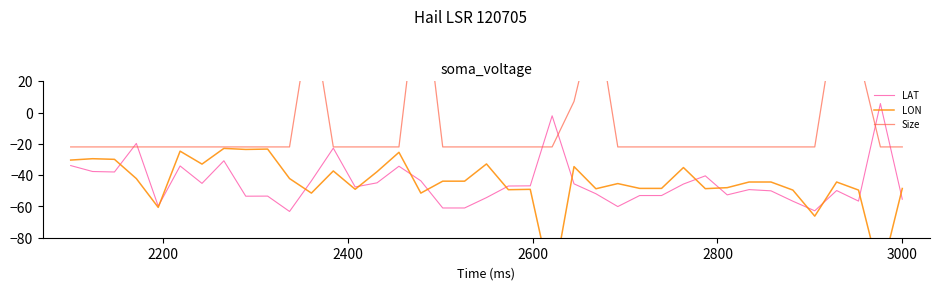

What is the highest value of the LAT series?

5.8